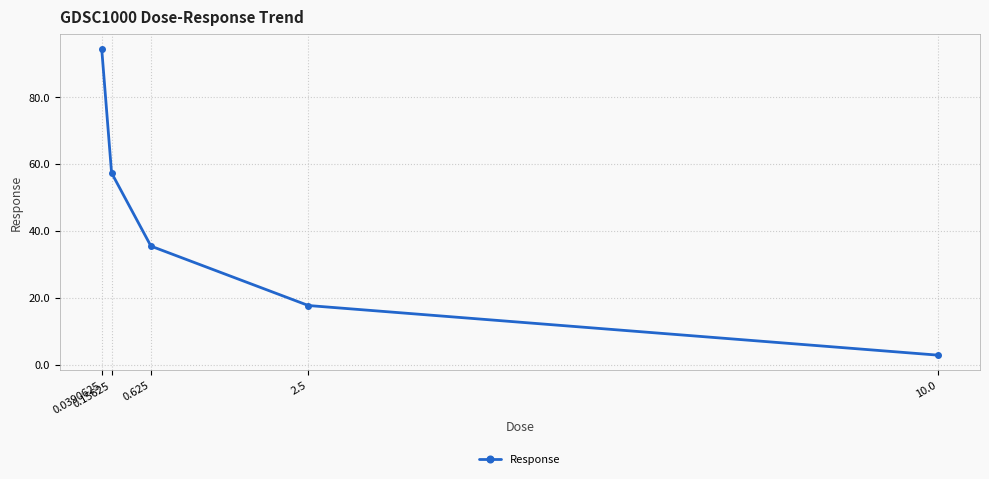

Is it true that the value at 0.0390625 is 94.4?

True